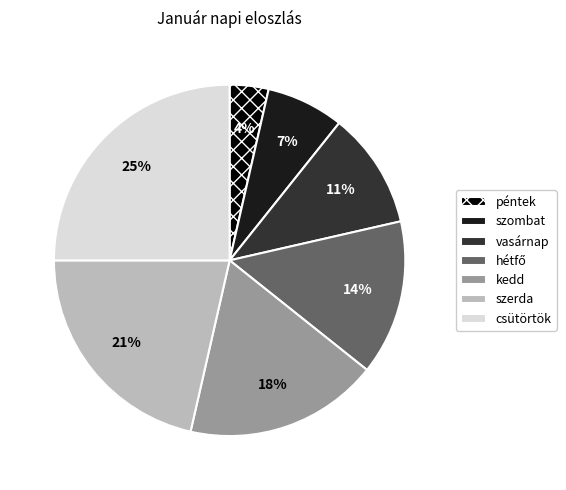

What is the smallest slice in the pie chart?

péntek